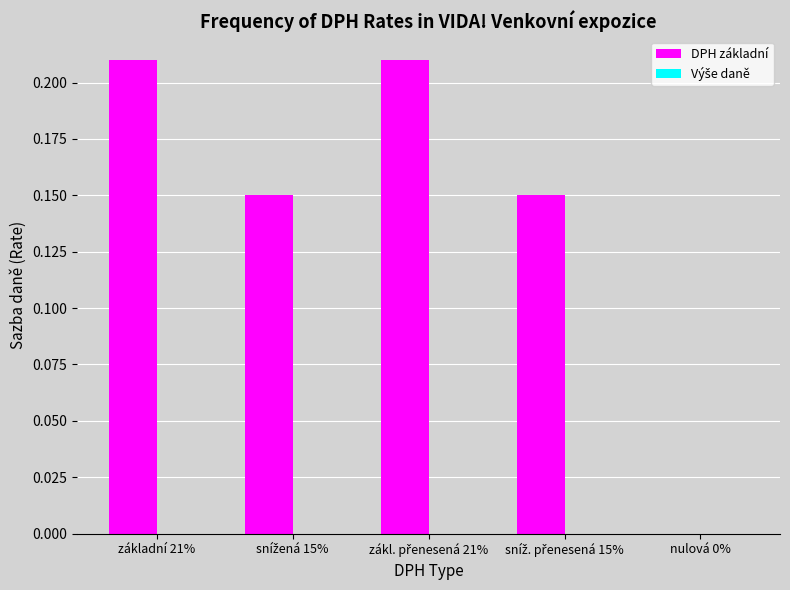

What is the sum of all values?

0.7